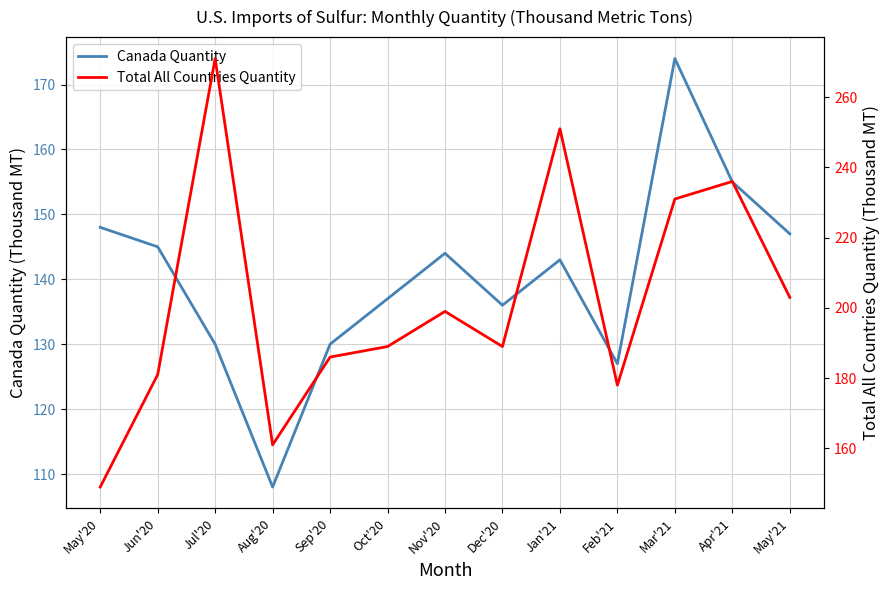

True or false: Total All Countries Quantity and Canada Quantity intersect in this chart.

False